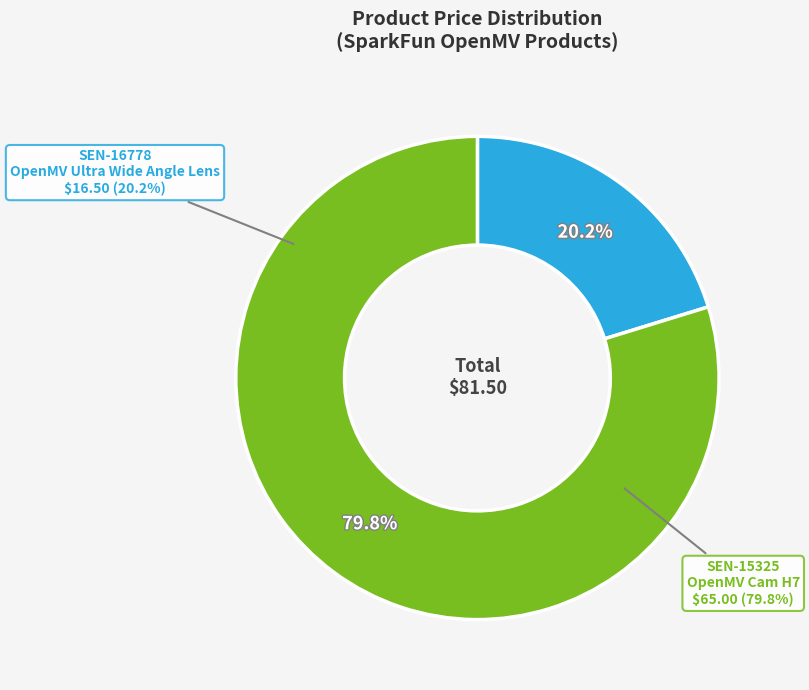

What percentage is the SEN-15325
OpenMV Cam H7 slice, to the nearest percent?

80%